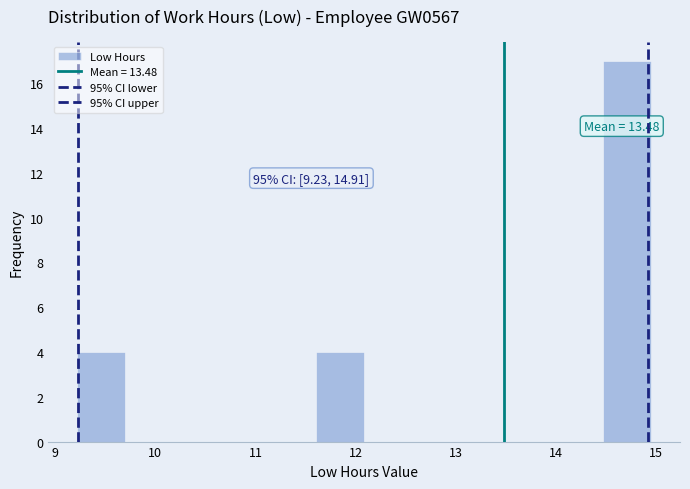

Which range on the x-axis has the tallest bar?

14.5 to 15.0